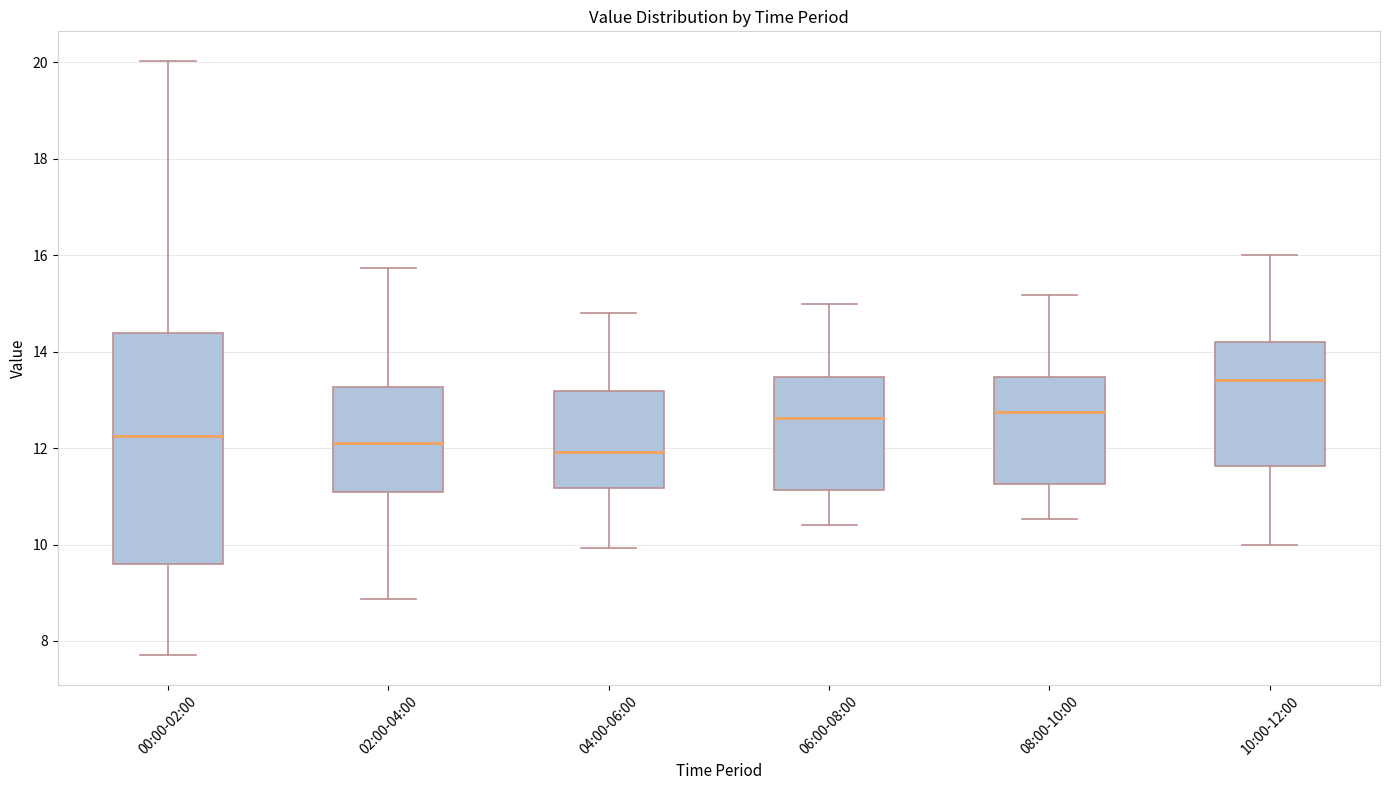

Where is the upper edge of the box for 10:00-12:00 on the y-axis? The values are not printed on the chart, so give them approximately, as read against the axis.

14.2